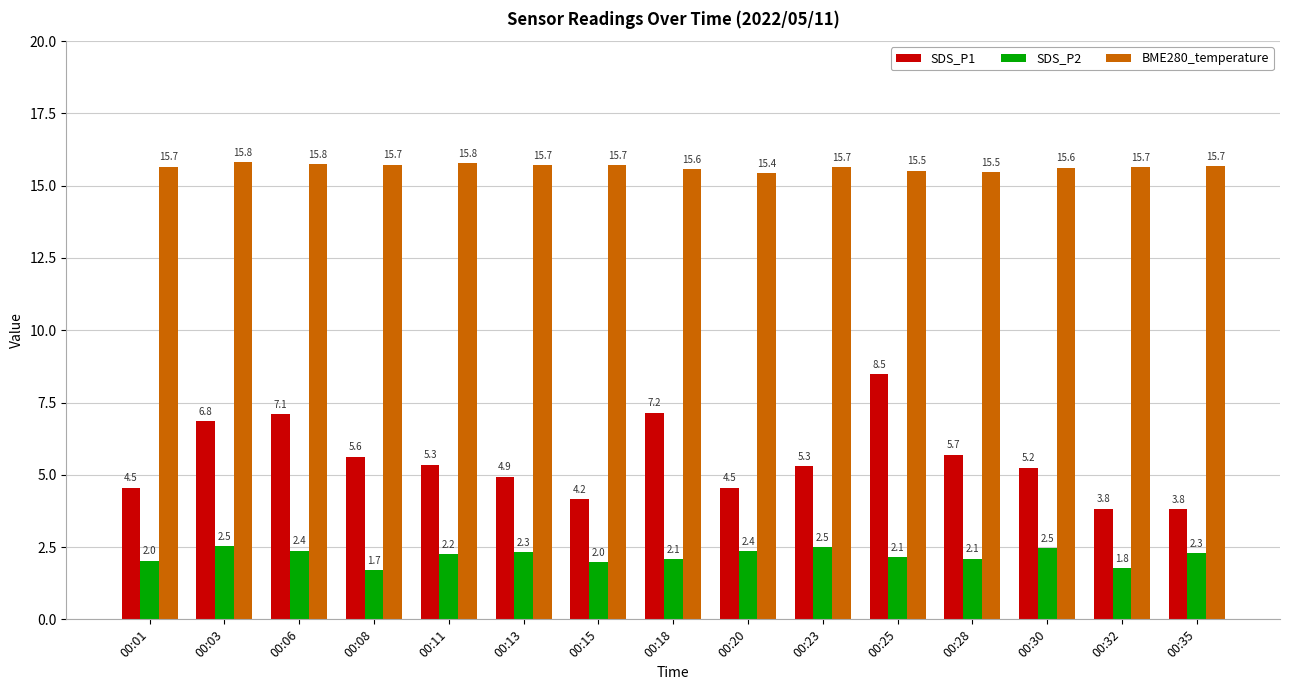

How many values in the SDS_P2 series are below 2?

3